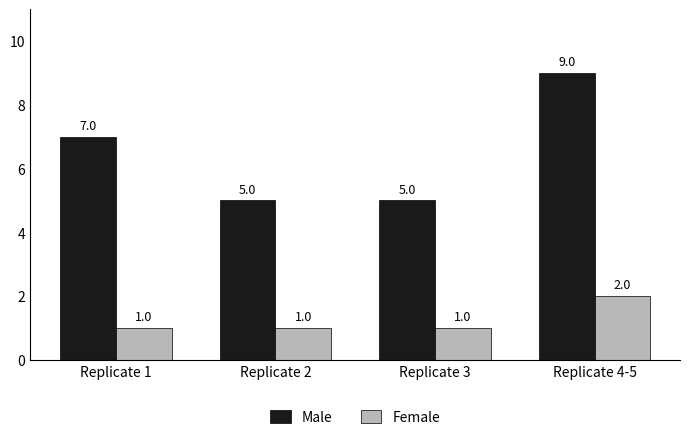

Which series has the largest range (max minus min)?

Male